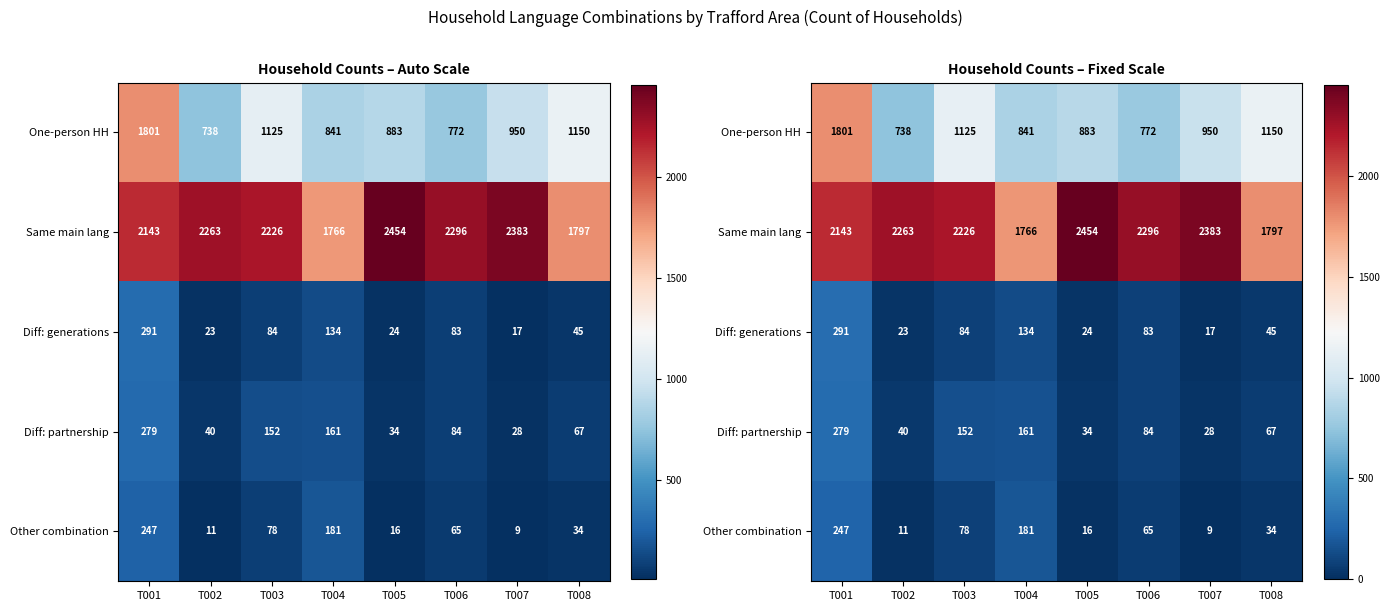

At which category is the sum across all series the highest?

T001